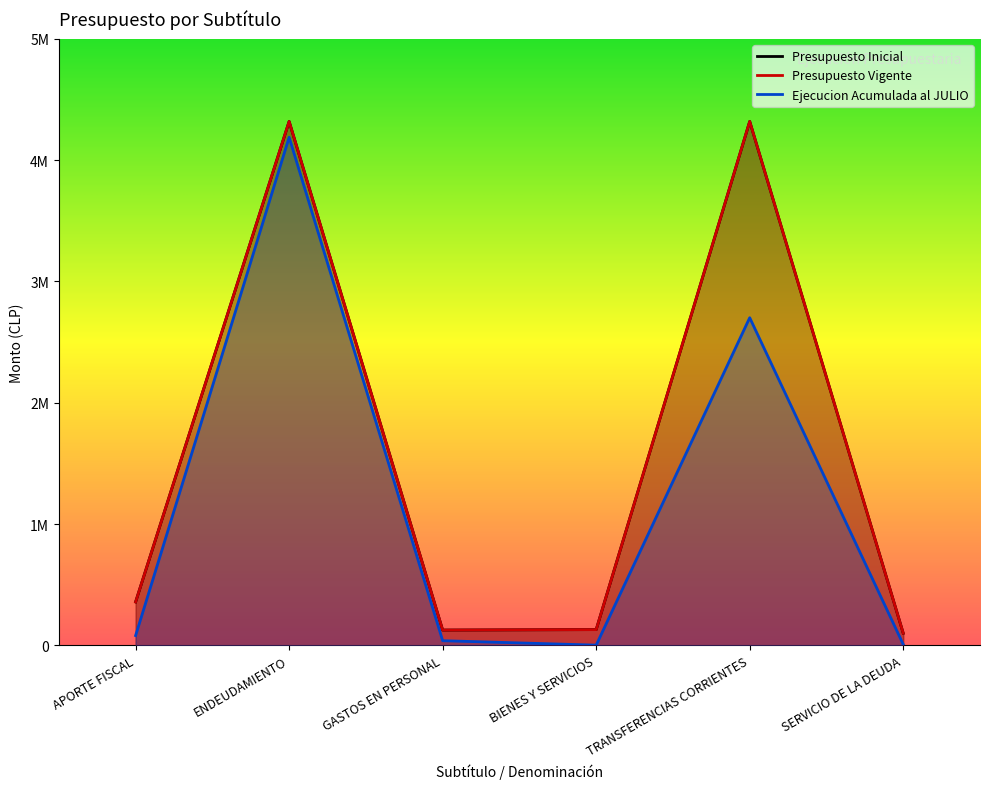

What is the total value across all series at ENDEUDAMIENTO?

12826176